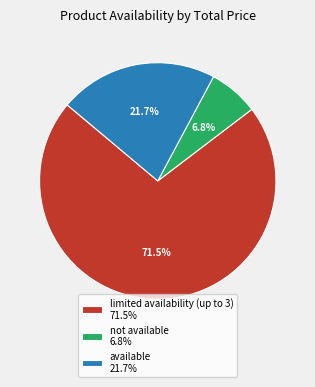

To the nearest percent, what is the average slice percentage?

33%